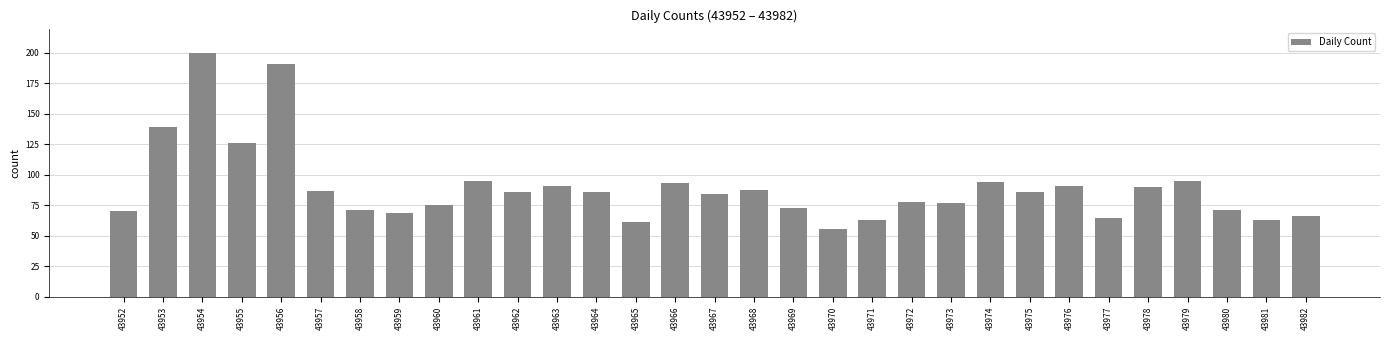

Does the chart contain any negative values?

No